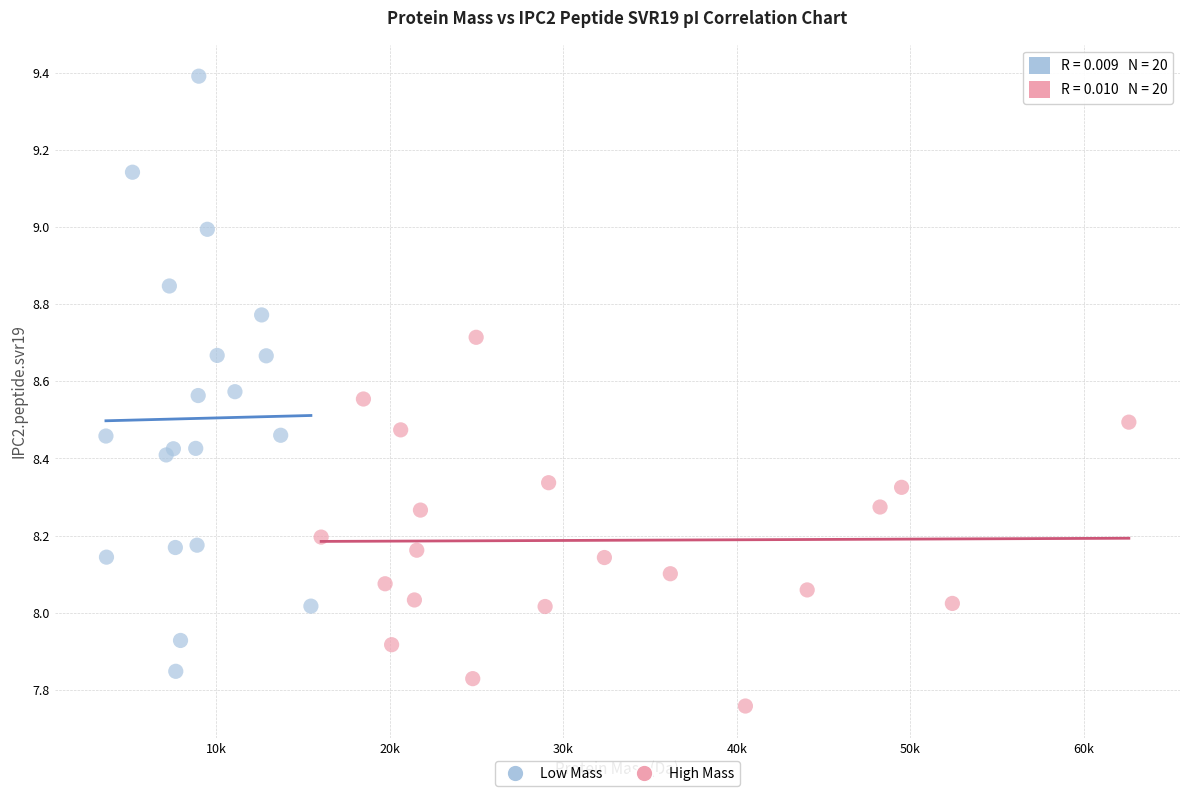

What are all the series names shown in the legend?

Low Mass, High Mass